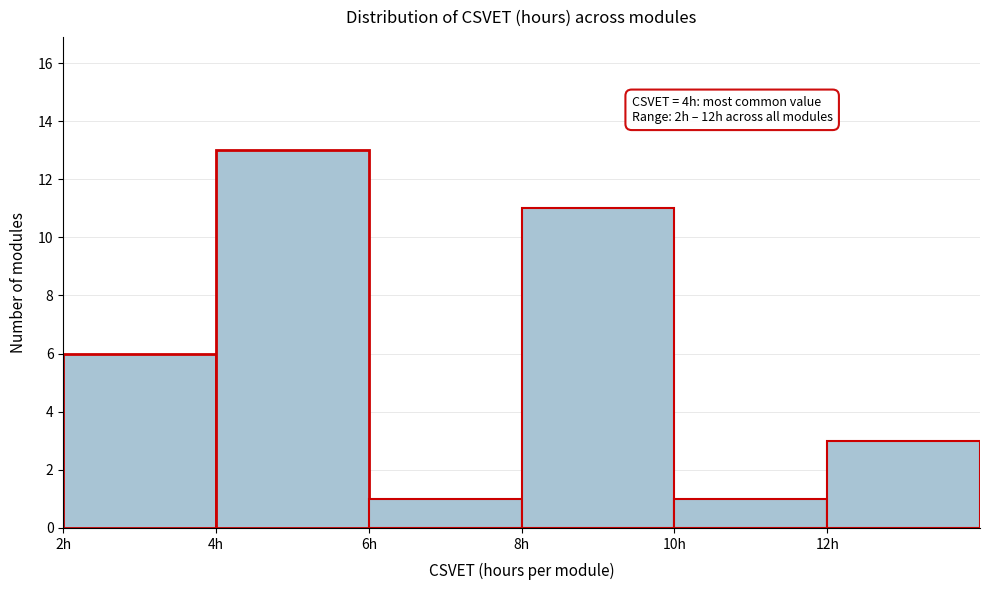

Which range on the x-axis has the tallest bar?

4 to 6